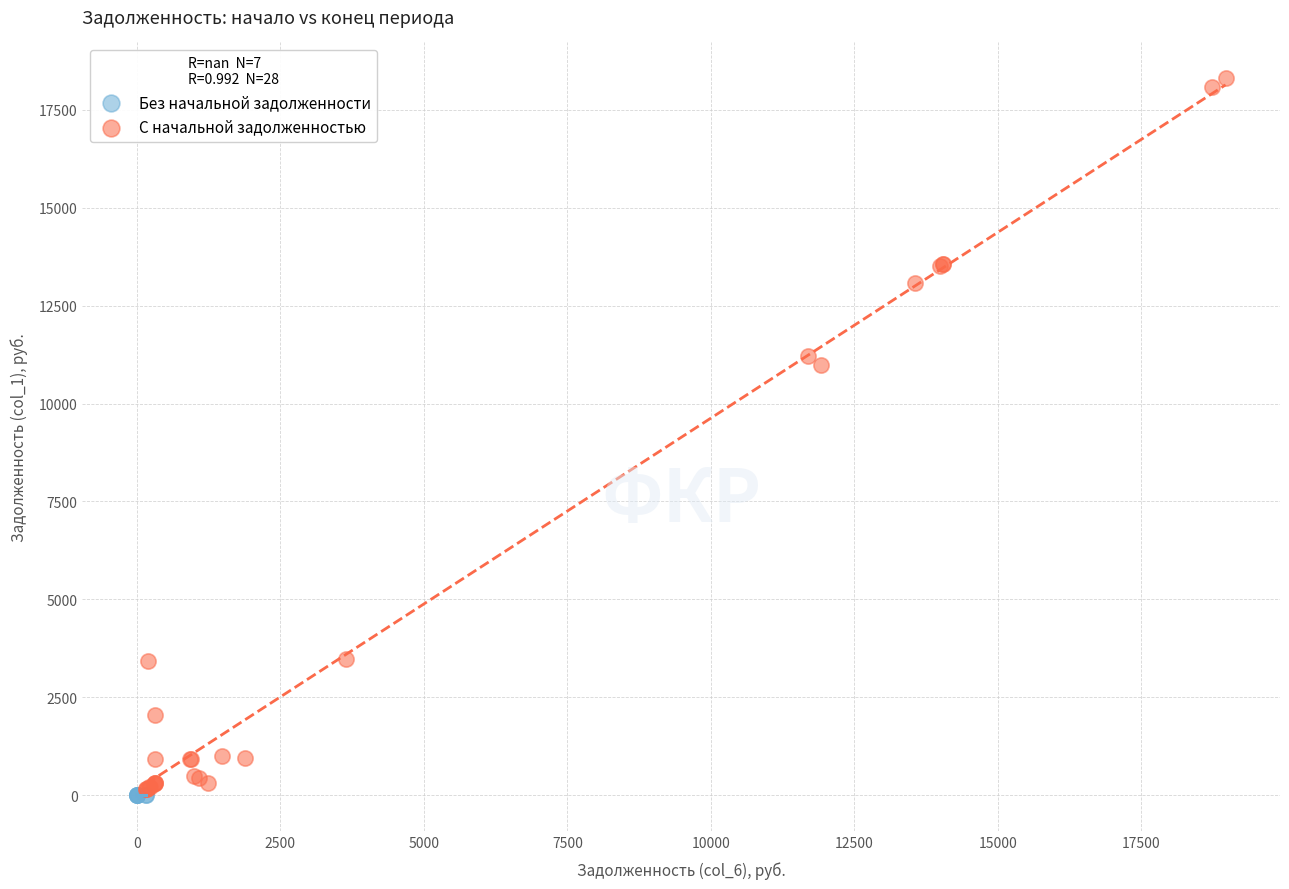

Which series reaches the maximum Y coordinate?

С начальной задолженностью